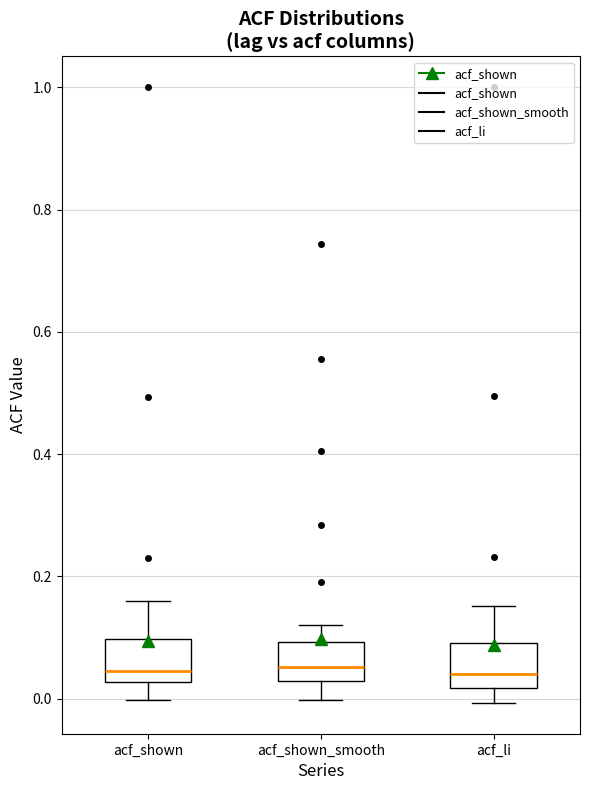

Where is the lower edge of the box for acf_shown_smooth on the y-axis? The values are not printed on the chart, so give them approximately, as read against the axis.

0.02